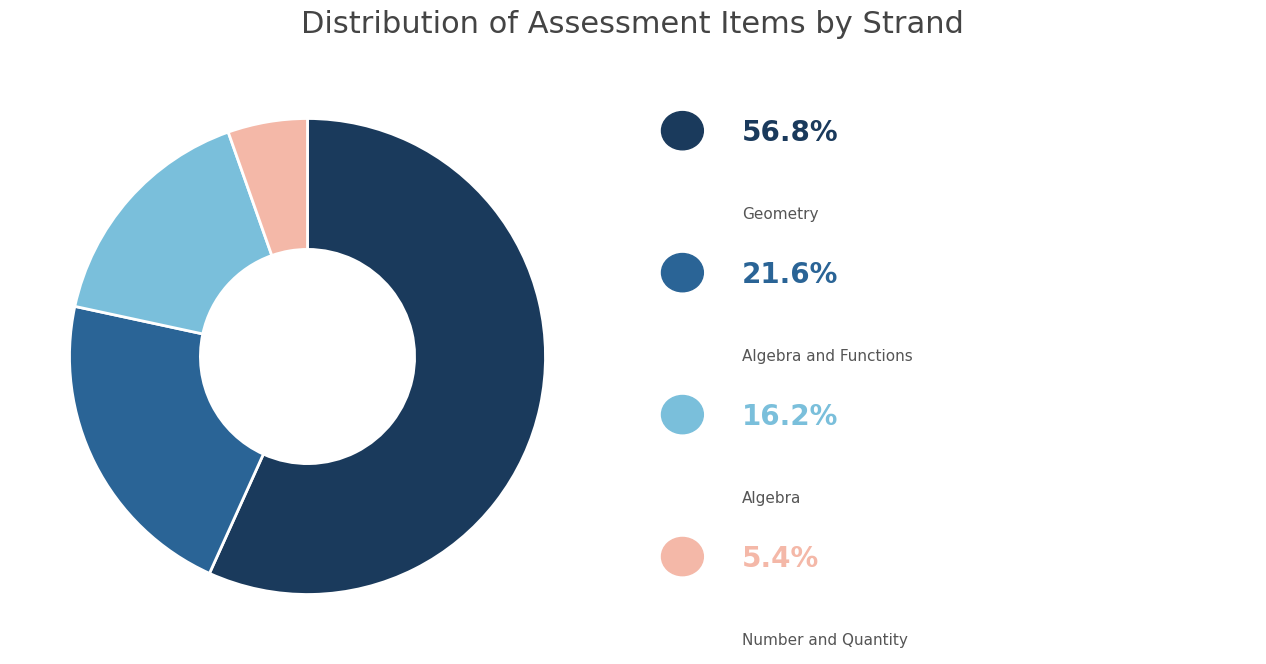

Is there any slice that represents more than half of the pie?

Yes